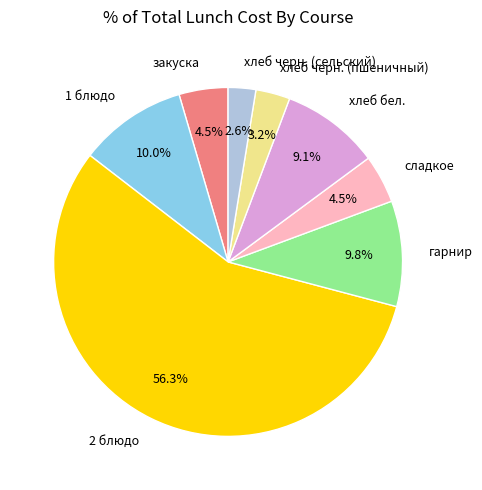

To the nearest percent, what is the difference between the 2 блюдо and сладкое slice percentages?

52%